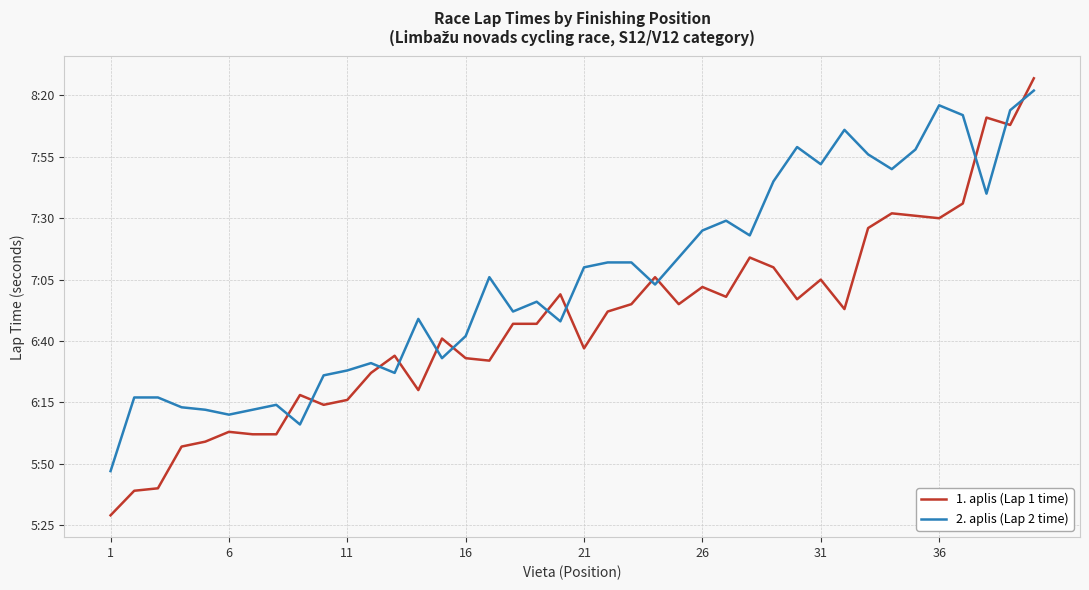

Does the chart display data point markers on the line(s)?

No